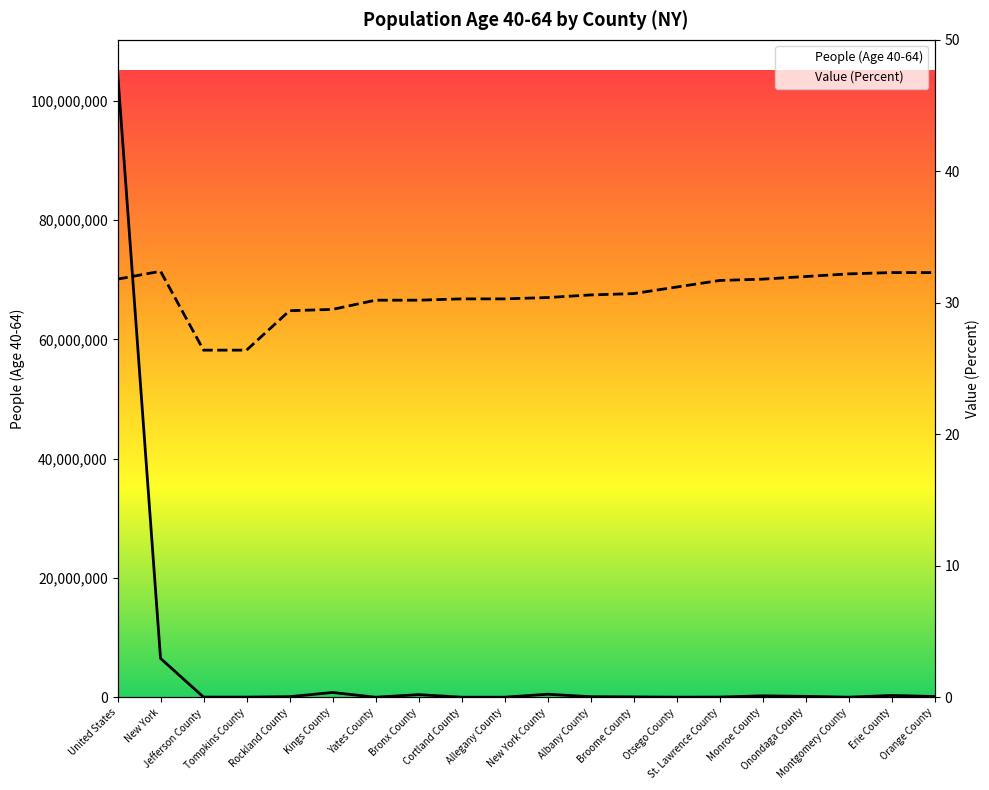

Where is People (Age 40-64) nearest to the value 52494981?

New York